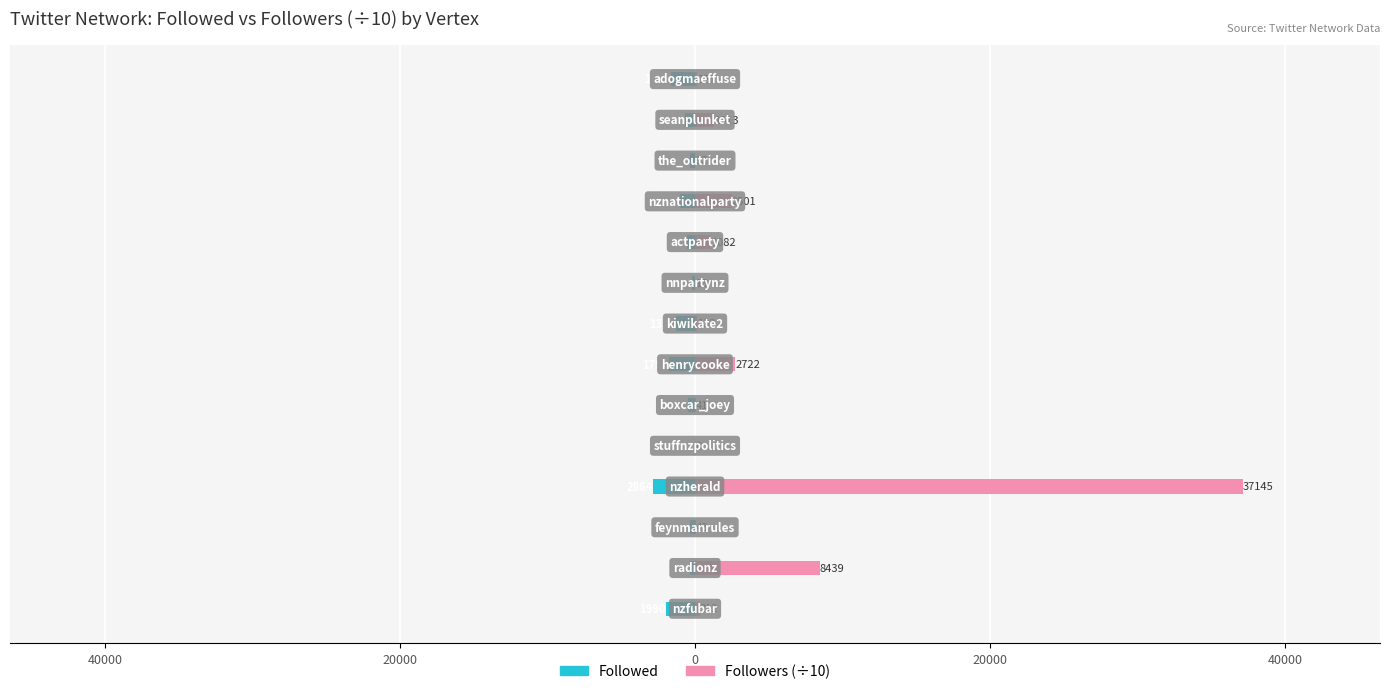

What are all the series names shown in the legend?

Followed, Followers (÷10)